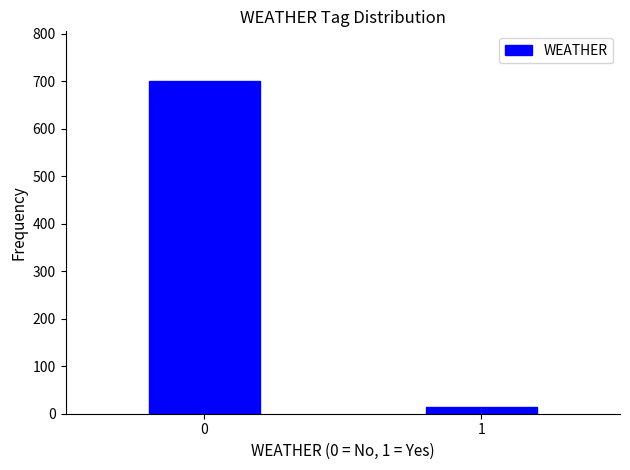

Reading left to right, transcribe all the data shown in this chart.

0=700	1=15